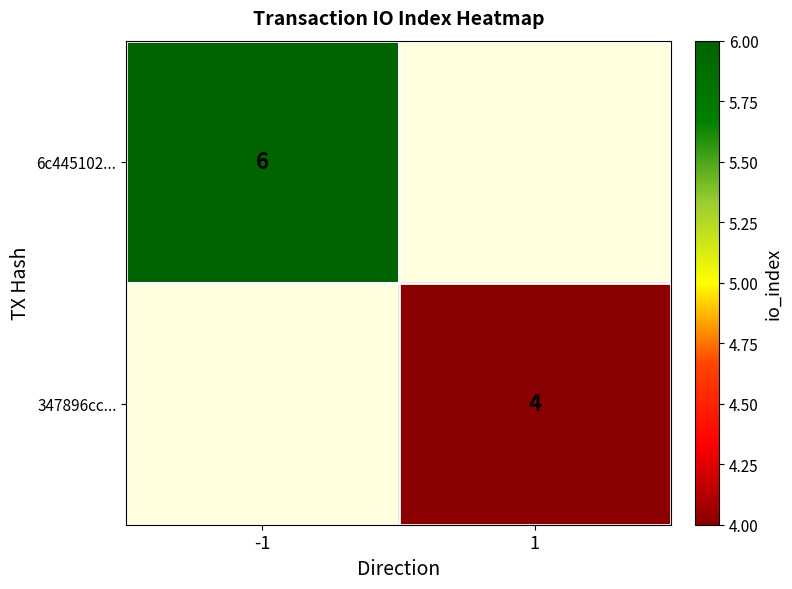

True or false: 347896cc... has a value of 7 at 1.

False